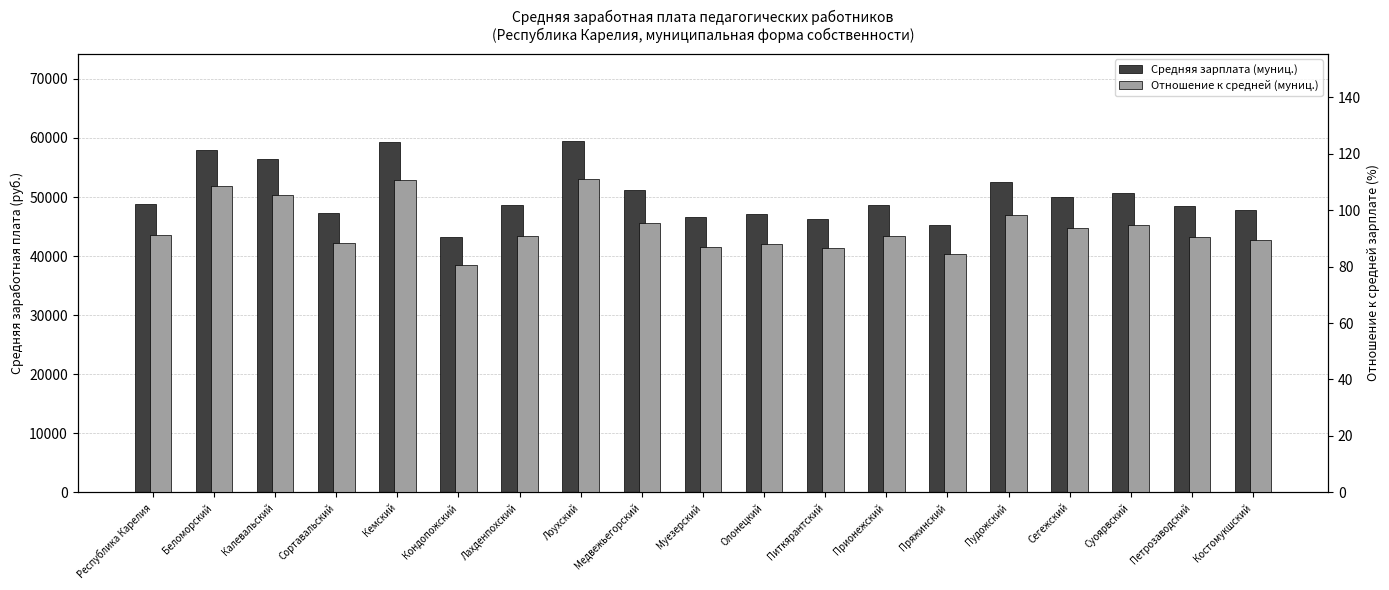

Count the number of data series in this chart.

2